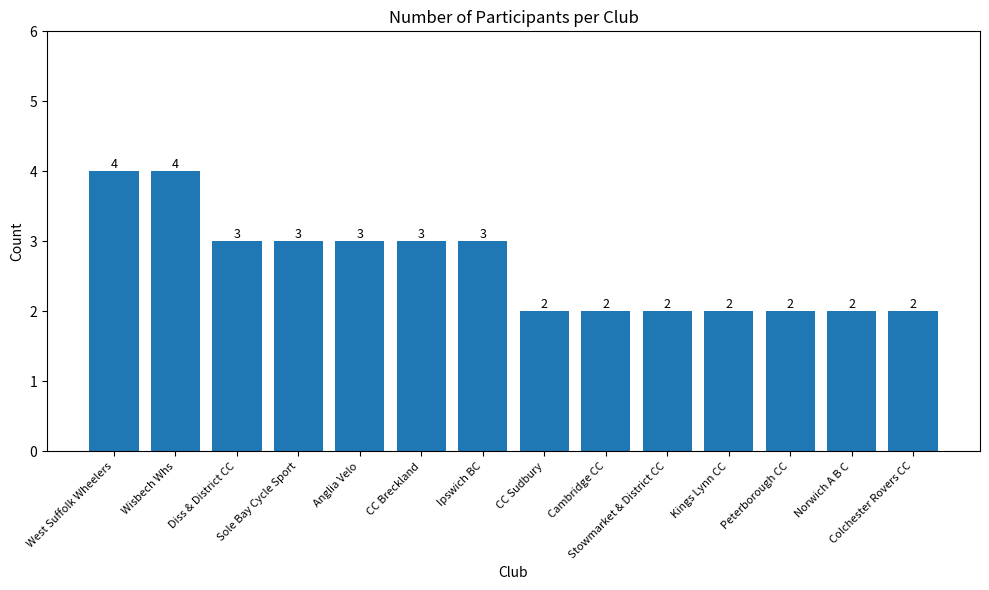

Reading right to left, transcribe all the data shown in this chart.

Colchester Rovers CC=2	Norwich A B C=2	Peterborough CC=2	Kings Lynn CC=2	Stowmarket & District CC=2	Cambridge CC=2	CC Sudbury=2	Ipswich BC=3	CC Breckland=3	Anglia Velo=3	Sole Bay Cycle Sport=3	Diss & District CC=3	Wisbech Whs=4	West Suffolk Wheelers=4